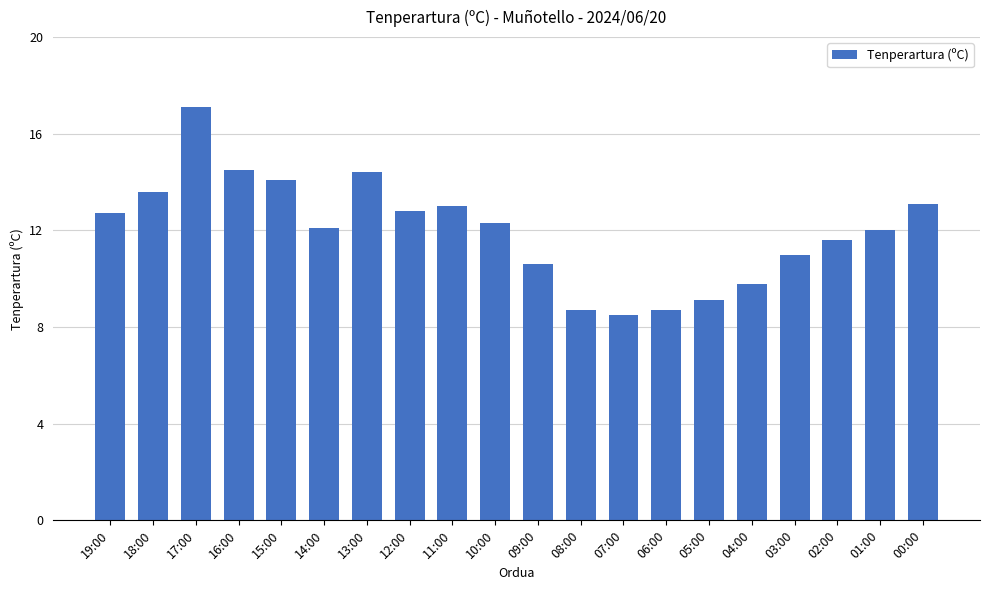

What is the value of the 4th bar from the left?

14.5